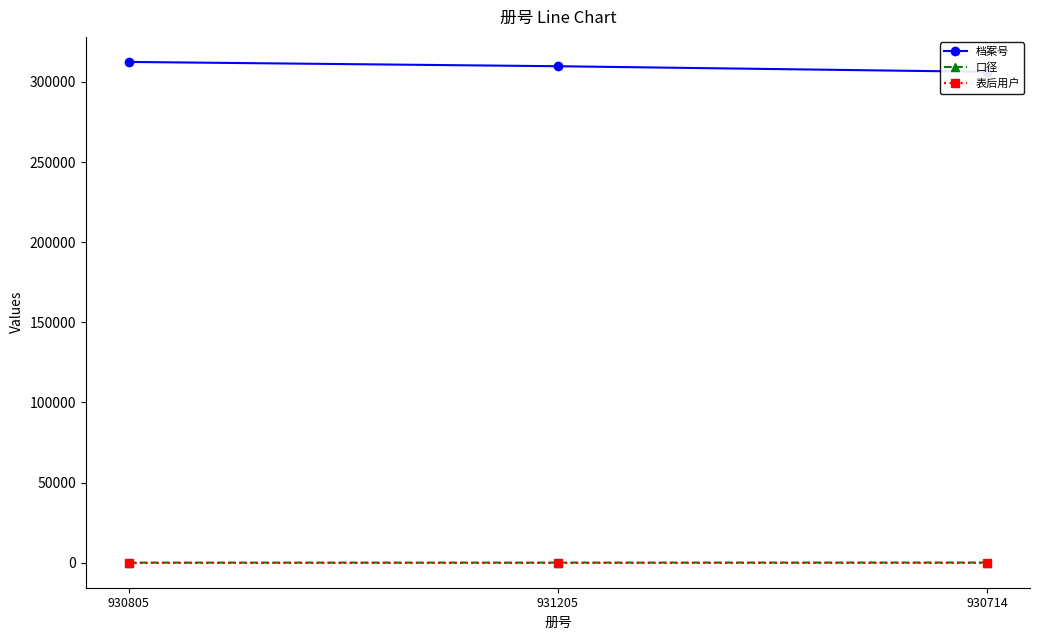

Reading left to right, extract all data points from this chart.

档案号: 930805=312487	931205=309803	930714=306308
口径: 930805=50	931205=50	930714=100
表后用户: 930805=1	931205=1	930714=1